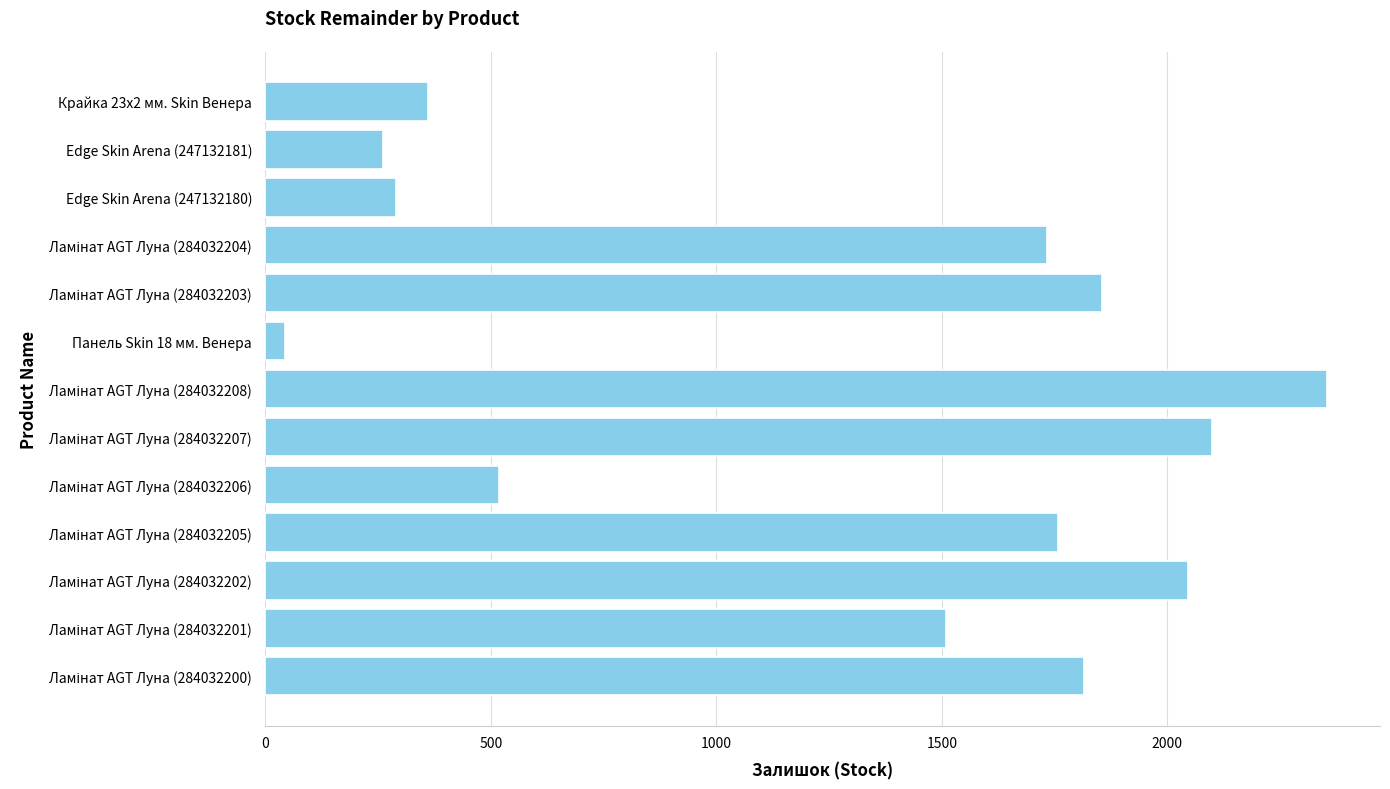

What is the value of the 5th bar from the top?

1855